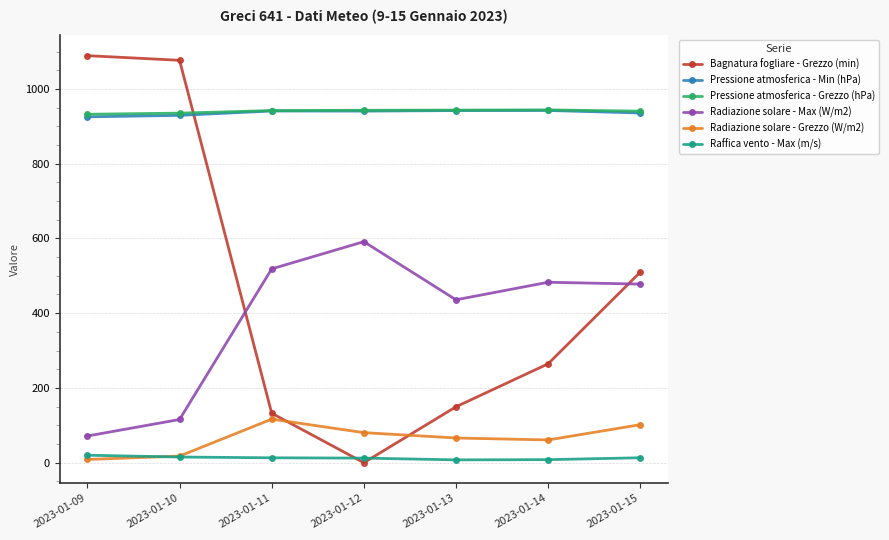

What is the sum of all Radiazione solare - Grezzo (W/m2) values?

452.0